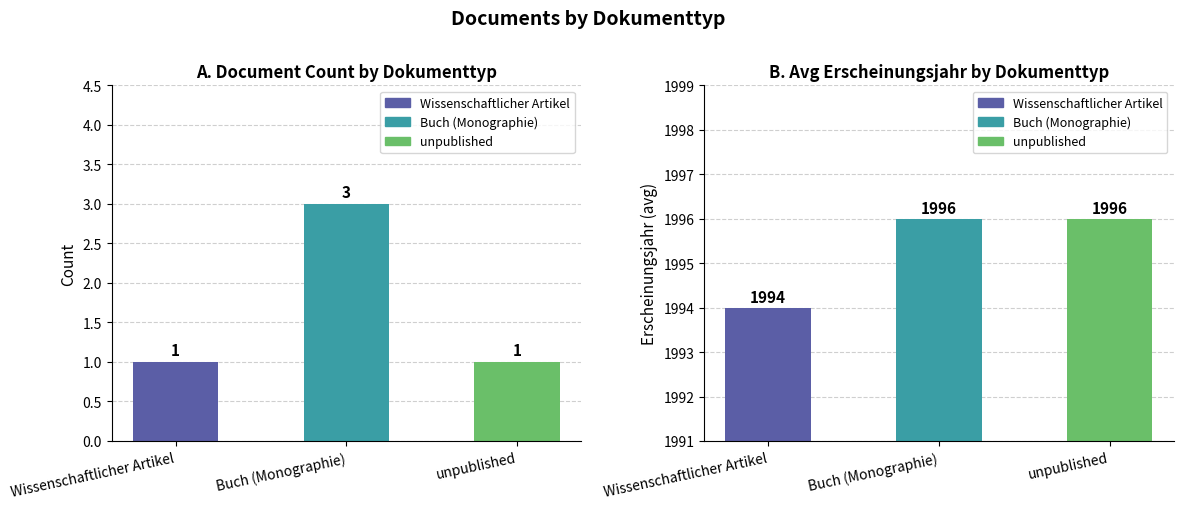

What is the difference between the maximum and minimum values in the Count series?

2